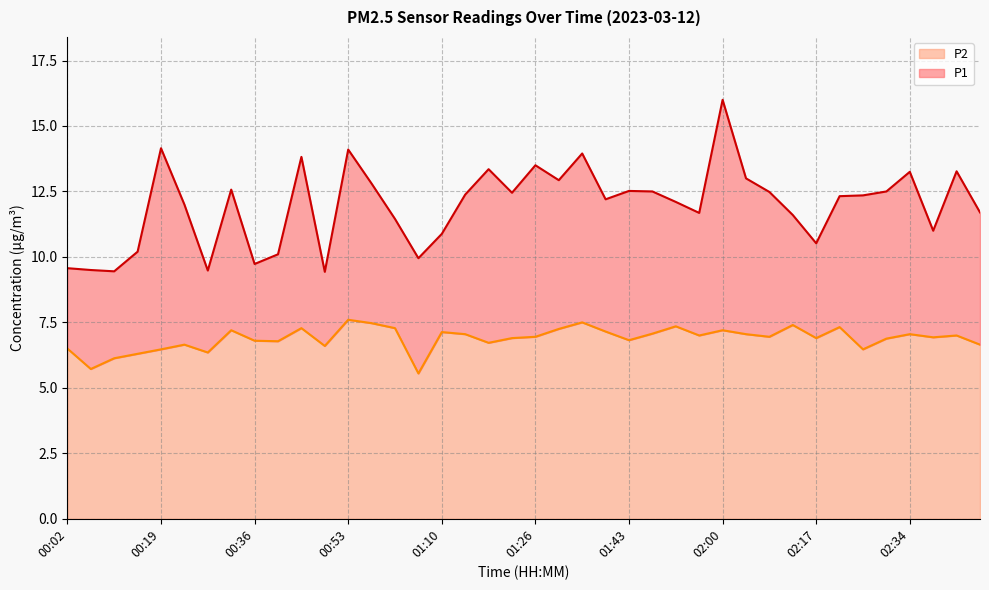

What are all the series names shown in the legend?

P2, P1